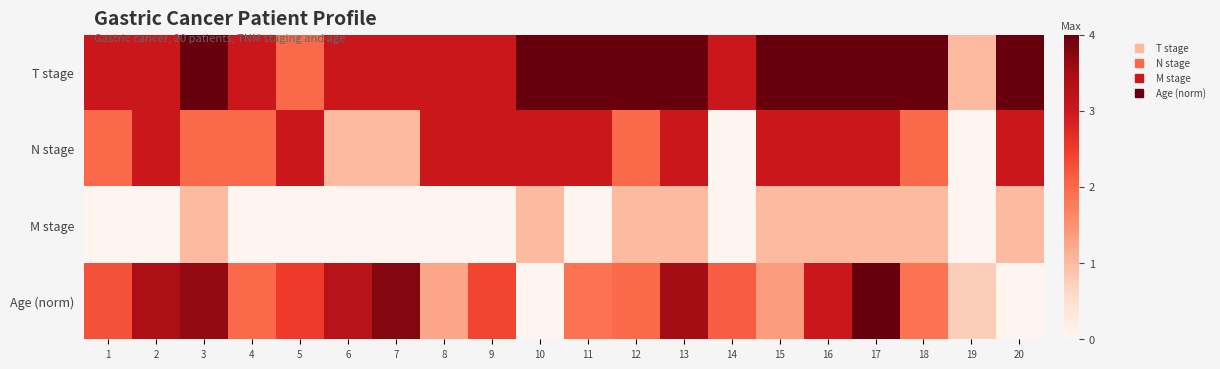

Which has a higher value, 14 or 9?

14